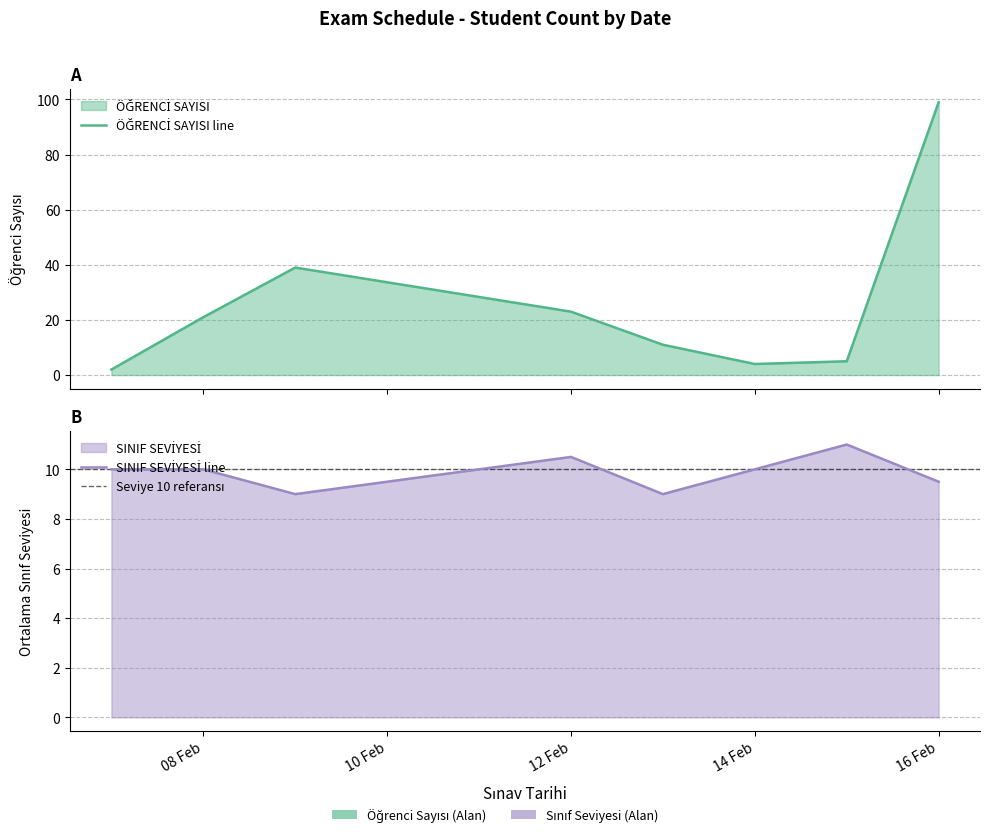

Between 2024-02-07 and 2024-02-13, which is larger?

2024-02-13